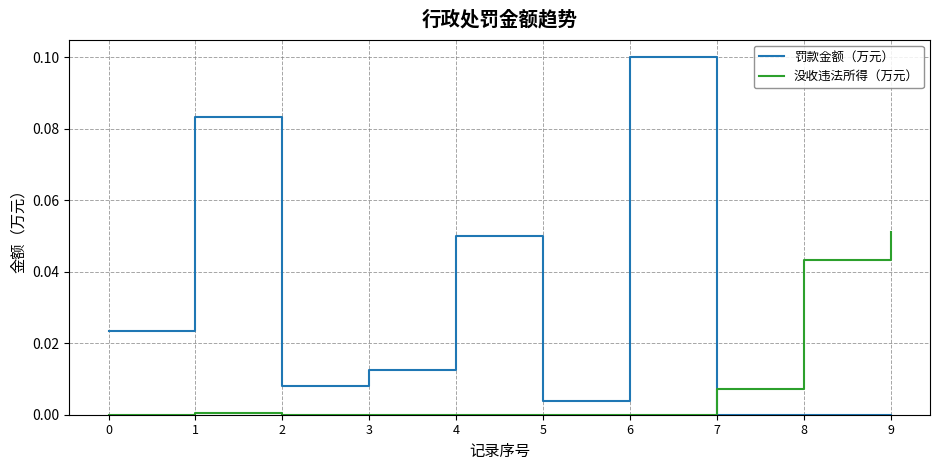

At how many categories does at least one series exceed 0?

10